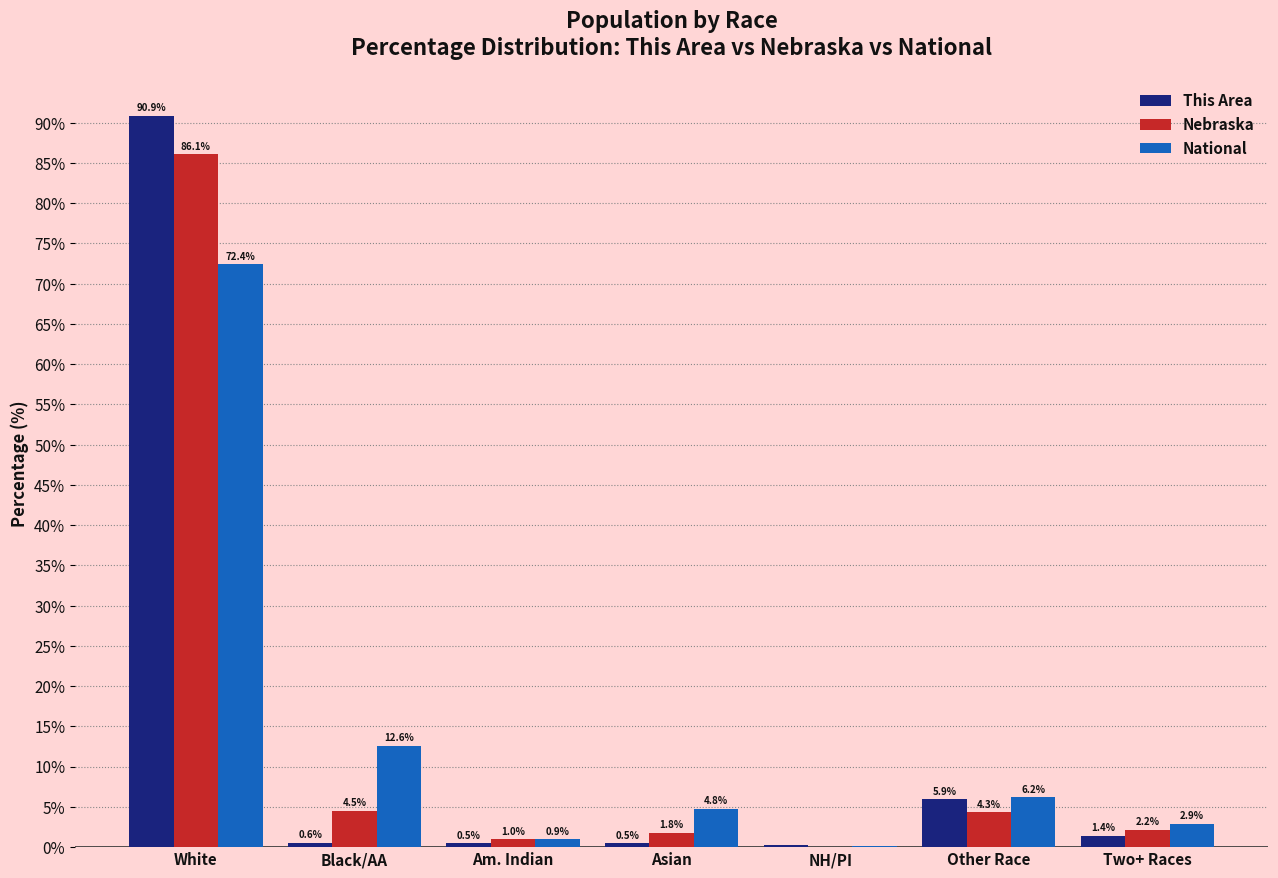

What is the greatest value displayed?

90.9